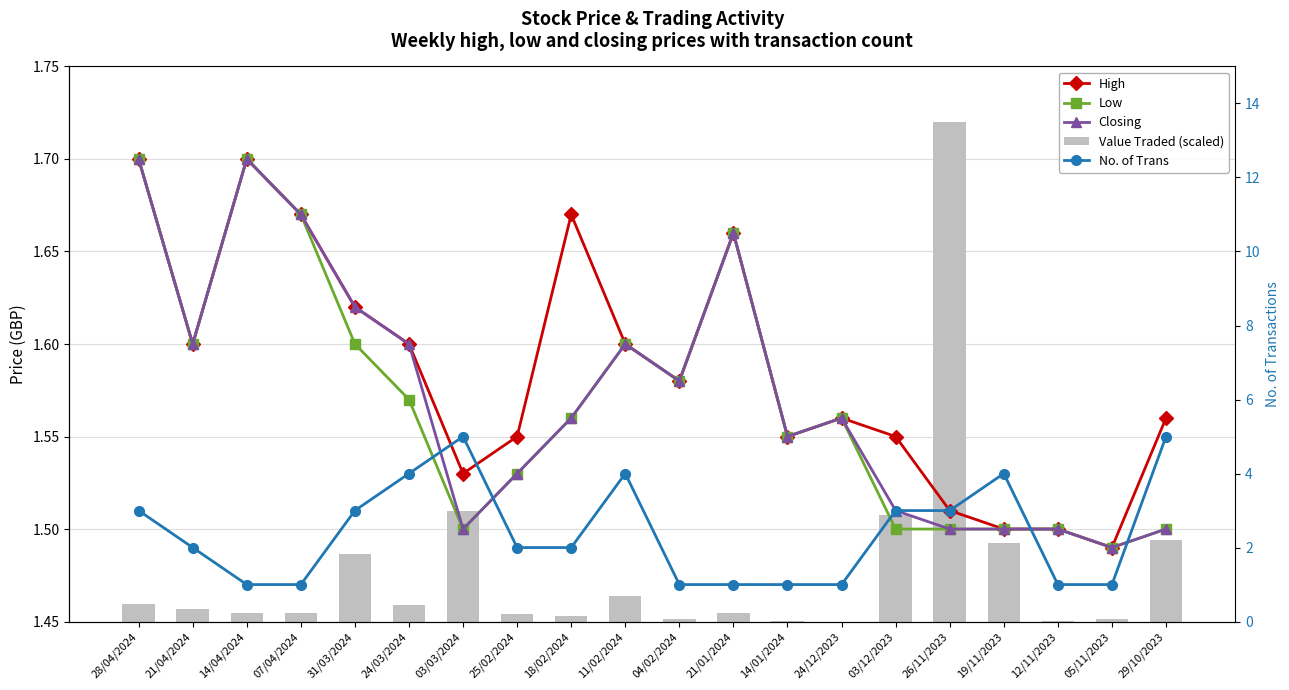

Reading right to left, extract all data points from this chart.

High: 29/10/2023=1.6	05/11/2023=1.5	12/11/2023=1.5	19/11/2023=1.5	26/11/2023=1.5	03/12/2023=1.6	24/12/2023=1.6	14/01/2024=1.6	21/01/2024=1.7	04/02/2024=1.6	11/02/2024=1.6	18/02/2024=1.7	25/02/2024=1.6	03/03/2024=1.5	24/03/2024=1.6	31/03/2024=1.6	07/04/2024=1.7	14/04/2024=1.7	21/04/2024=1.6	28/04/2024=1.7
Low: 29/10/2023=1.5	05/11/2023=1.5	12/11/2023=1.5	19/11/2023=1.5	26/11/2023=1.5	03/12/2023=1.5	24/12/2023=1.6	14/01/2024=1.6	21/01/2024=1.7	04/02/2024=1.6	11/02/2024=1.6	18/02/2024=1.6	25/02/2024=1.5	03/03/2024=1.5	24/03/2024=1.6	31/03/2024=1.6	07/04/2024=1.7	14/04/2024=1.7	21/04/2024=1.6	28/04/2024=1.7
Closing: 29/10/2023=1.5	05/11/2023=1.5	12/11/2023=1.5	19/11/2023=1.5	26/11/2023=1.5	03/12/2023=1.5	24/12/2023=1.6	14/01/2024=1.6	21/01/2024=1.7	04/02/2024=1.6	11/02/2024=1.6	18/02/2024=1.6	25/02/2024=1.5	03/03/2024=1.5	24/03/2024=1.6	31/03/2024=1.6	07/04/2024=1.7	14/04/2024=1.7	21/04/2024=1.6	28/04/2024=1.7
Value Traded (scaled): 29/10/2023=1.5	05/11/2023=1.5	12/11/2023=1.5	19/11/2023=1.5	26/11/2023=1.7	03/12/2023=1.5	24/12/2023=1.5	14/01/2024=1.5	21/01/2024=1.5	04/02/2024=1.5	11/02/2024=1.5	18/02/2024=1.5	25/02/2024=1.5	03/03/2024=1.5	24/03/2024=1.5	31/03/2024=1.5	07/04/2024=1.5	14/04/2024=1.5	21/04/2024=1.5	28/04/2024=1.5
No. of Trans: 29/10/2023=5.0	05/11/2023=1.0	12/11/2023=1.0	19/11/2023=4.0	26/11/2023=3.0	03/12/2023=3.0	24/12/2023=1.0	14/01/2024=1.0	21/01/2024=1.0	04/02/2024=1.0	11/02/2024=4.0	18/02/2024=2.0	25/02/2024=2.0	03/03/2024=5.0	24/03/2024=4.0	31/03/2024=3.0	07/04/2024=1.0	14/04/2024=1.0	21/04/2024=2.0	28/04/2024=3.0